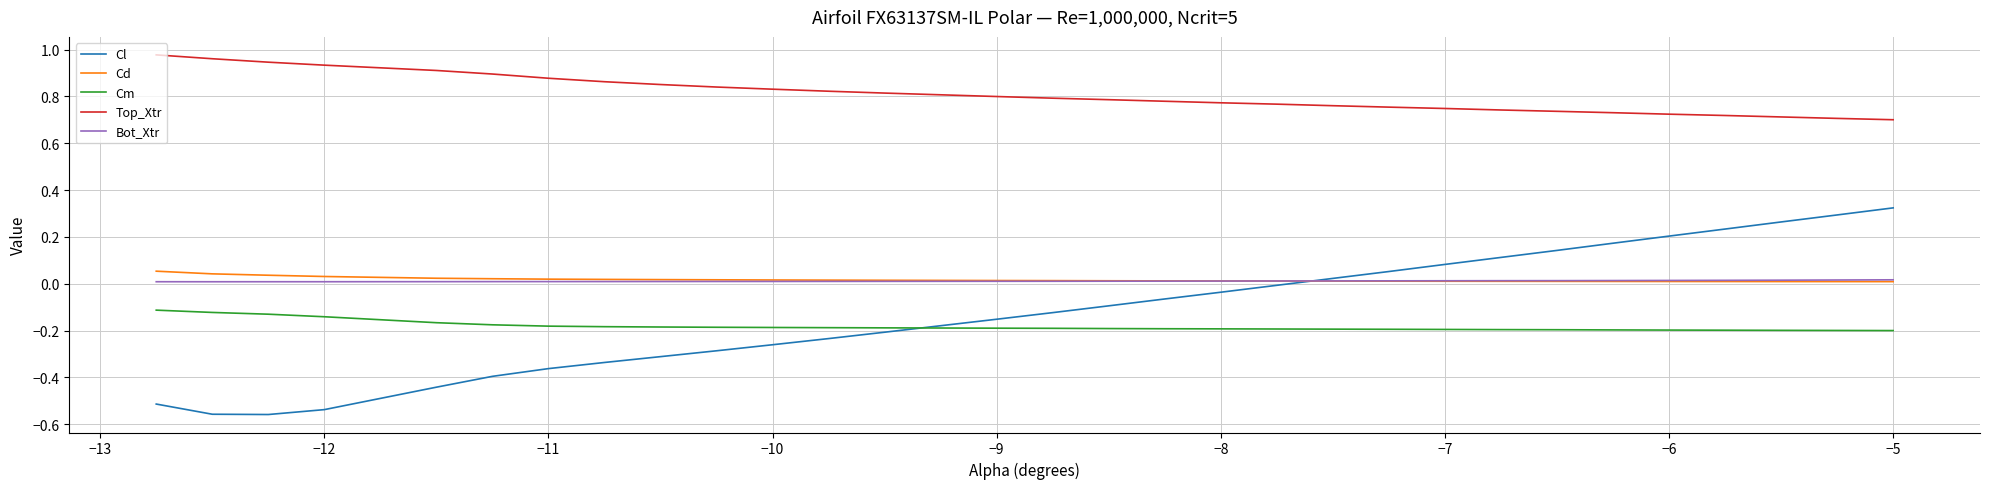

Which series has the widest spread of values?

Cl